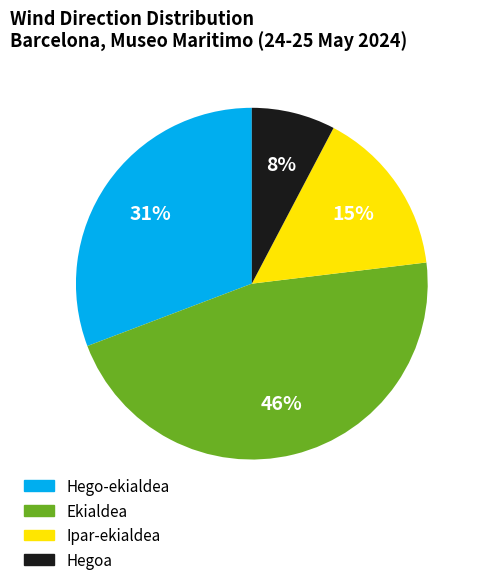

Is there any slice that represents more than half of the pie?

No